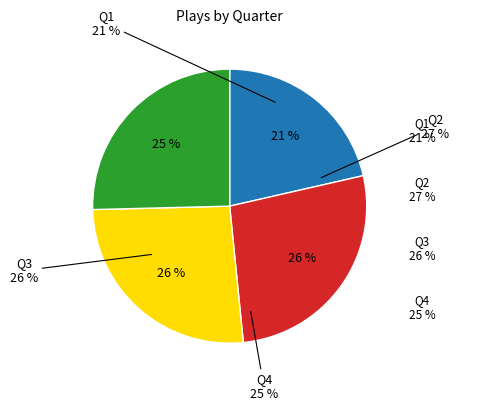

Is the sum of Q1 and Q4 greater than half?

No